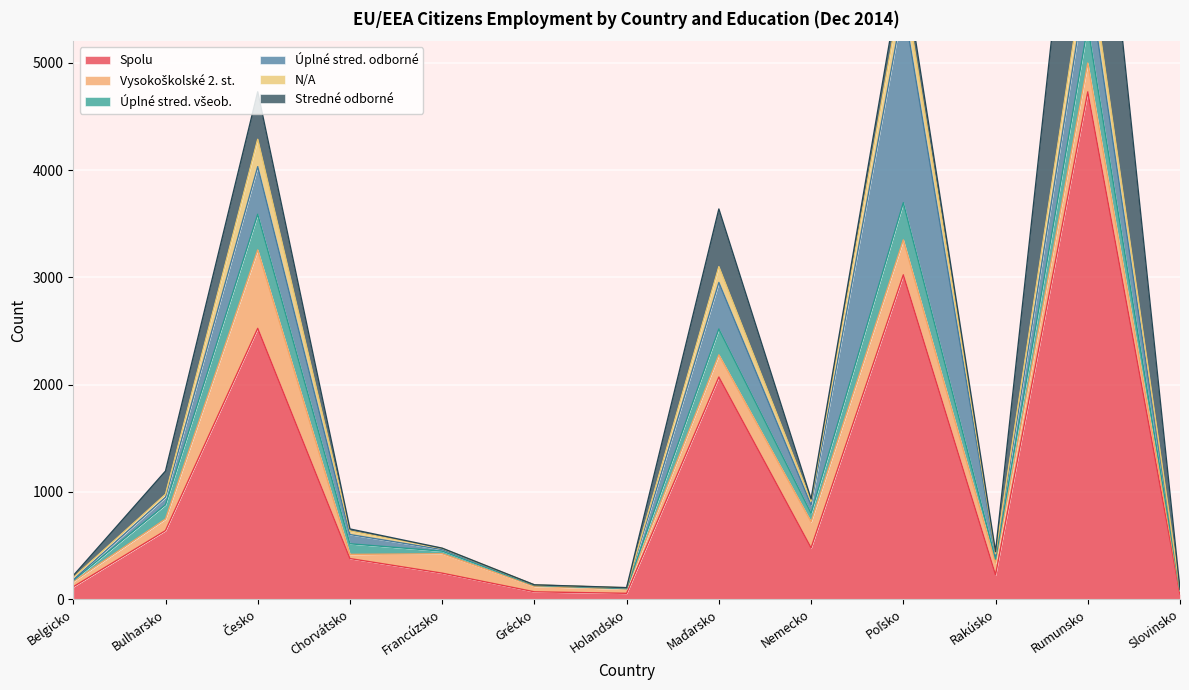

At how many categories does at least one series exceed 4385?

1